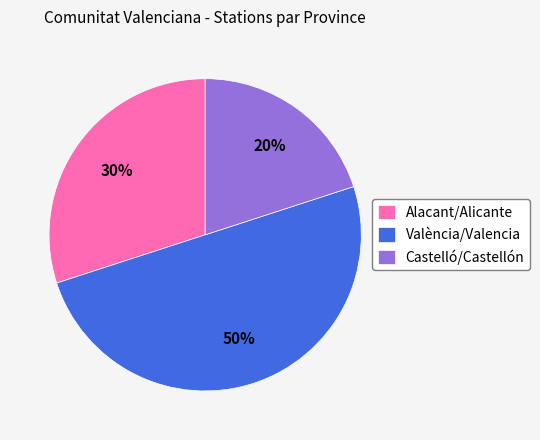

Does Castelló/Castellón account for over 50% of the chart?

No